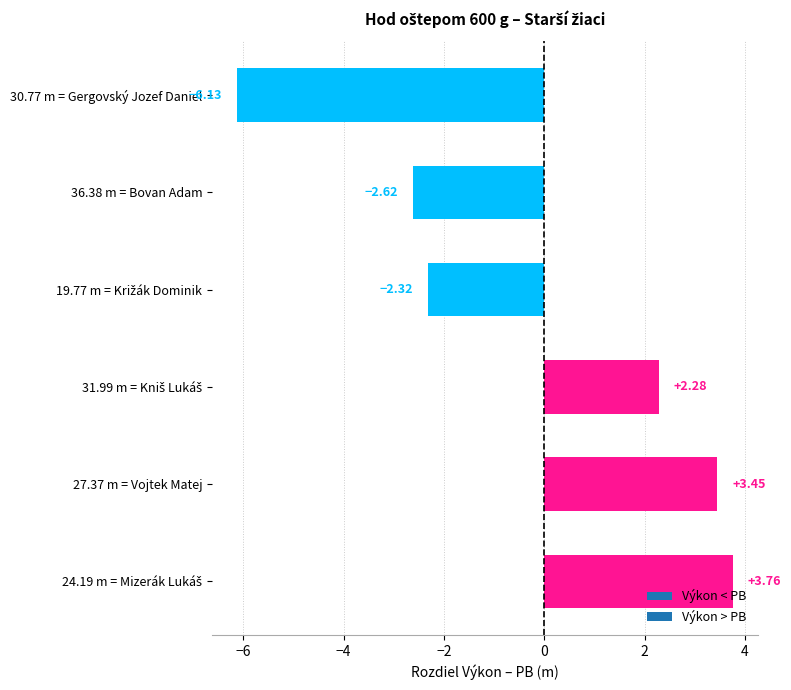

Count the number of values greater than 2.

3